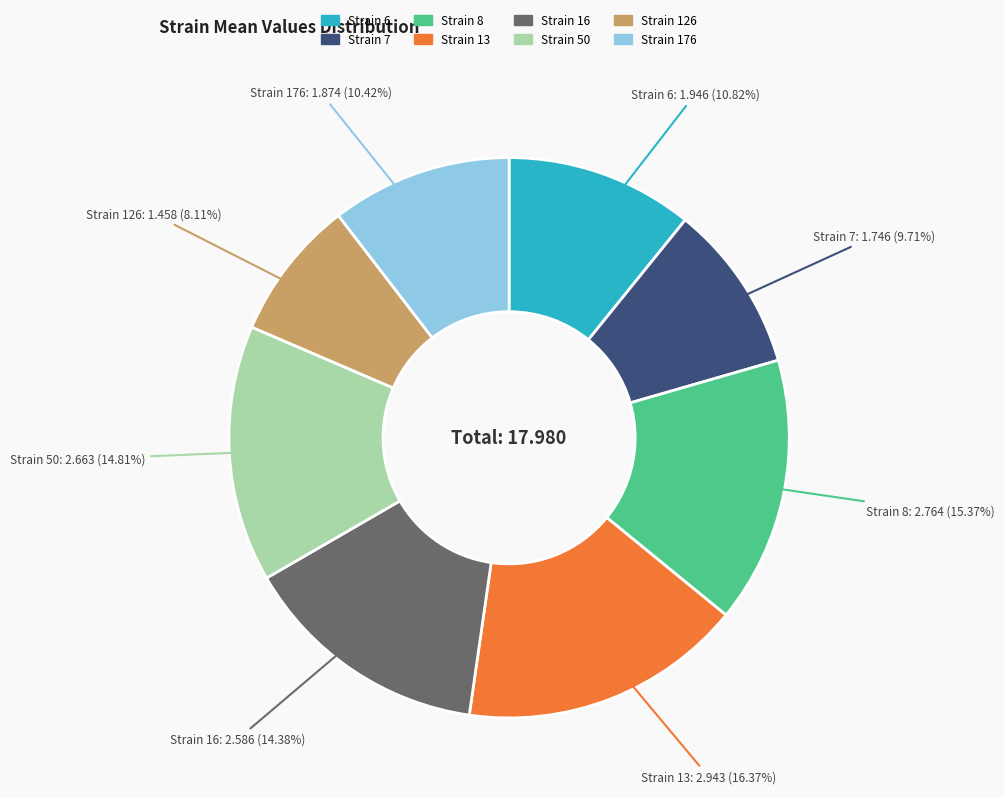

How many segments does this pie chart have?

8